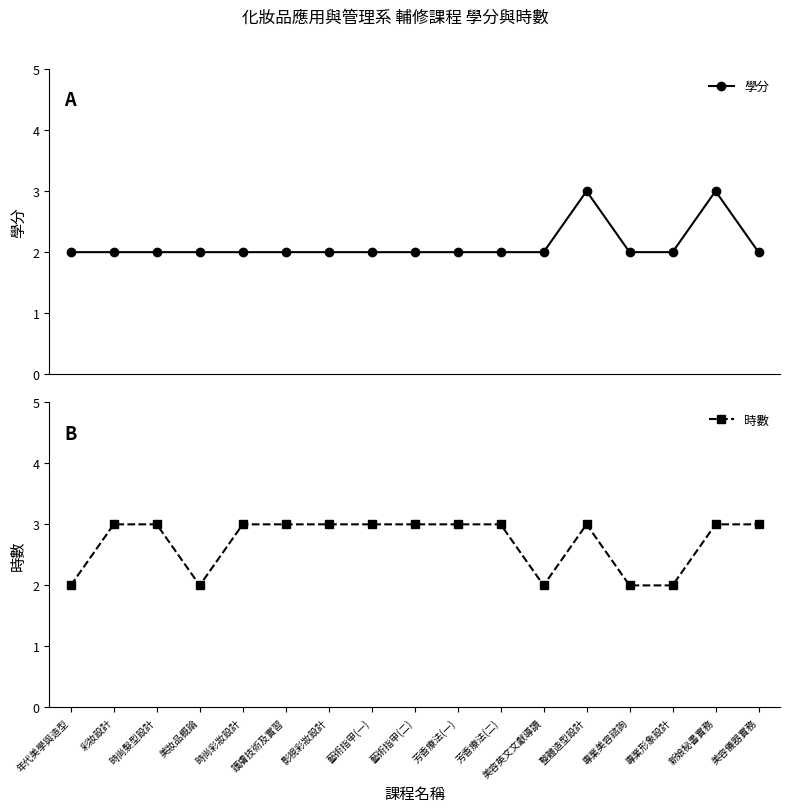

Reading right to left, list all the values displayed in this chart.

學分: 2	3	2	2	3	2	2	2	2	2	2	2	2	2	2	2	2
時數: 3	3	2	2	3	2	3	3	3	3	3	3	3	2	3	3	2